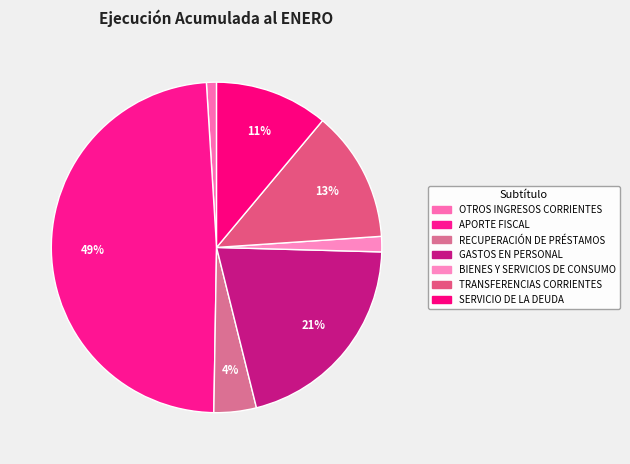

How many slices are in this pie chart?

7